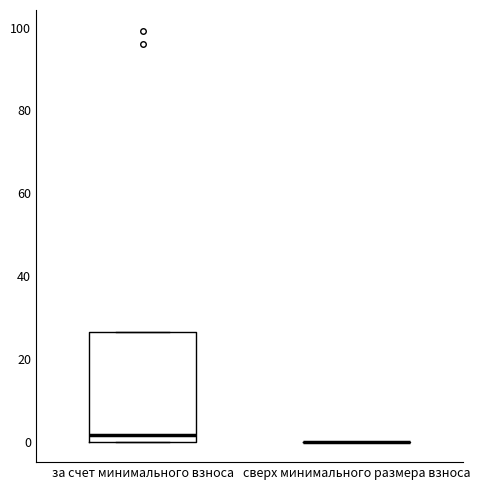

Which box is the tallest, from its lower edge to its upper edge?

за счет минимального взноса